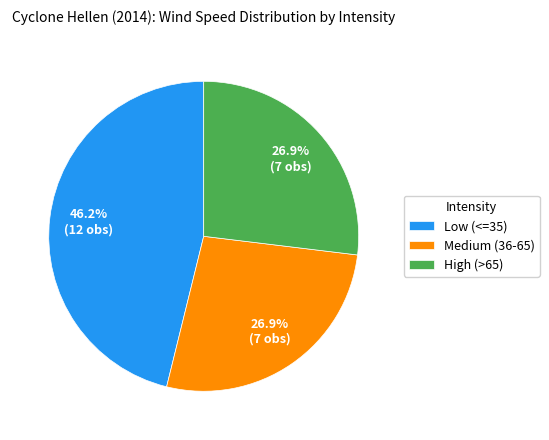

Combined, what portion of the pie is Low (<=35) and High (>65)?

73.1%